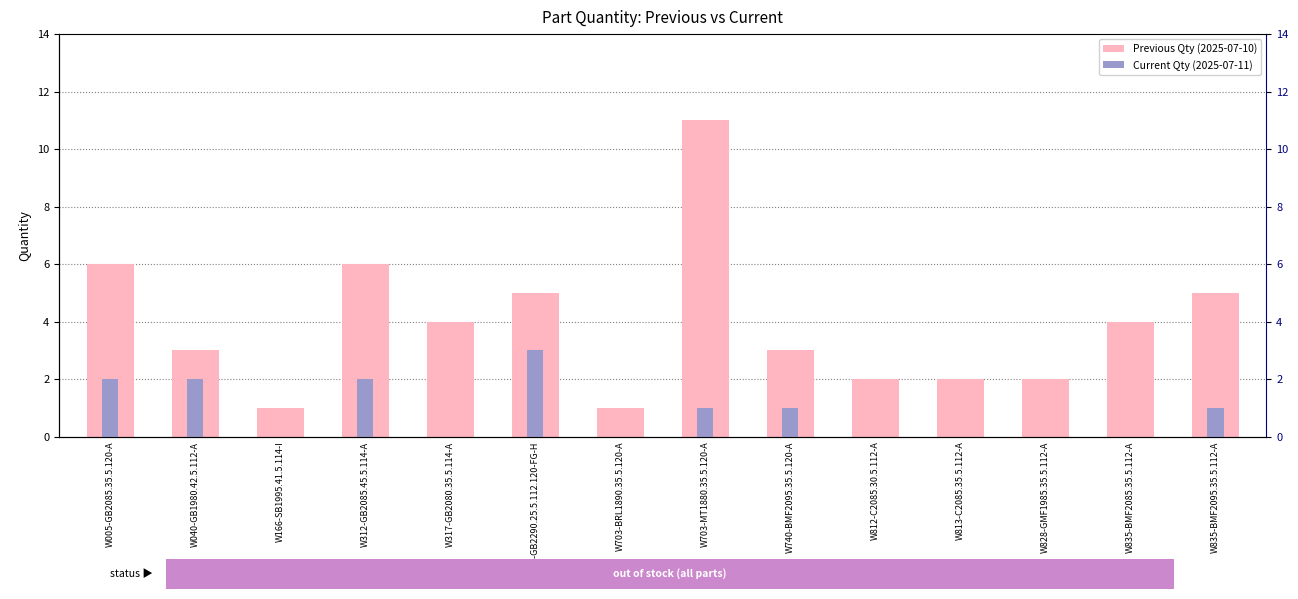

Reading left to right, list all the values displayed in this chart.

Previous Qty (2025-07-10): 6	3	1	6	4	5	1	11	3	2	2	2	4	5
Current Qty (2025-07-11): 2	2	0	2	0	3	0	1	1	0	0	0	0	1